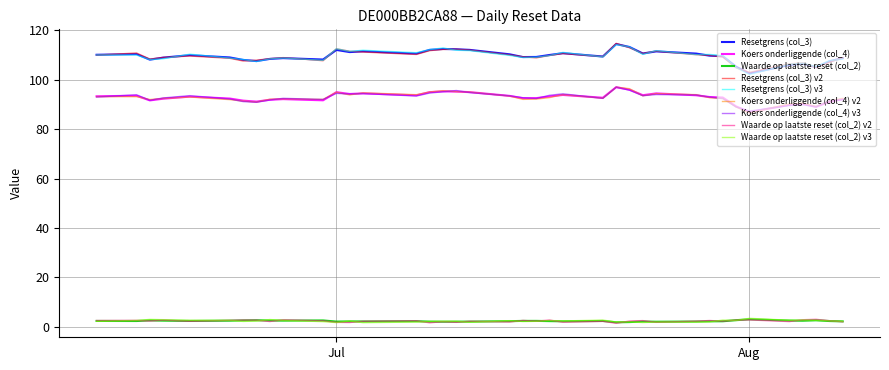

What are all the series names shown in the legend?

Resetgrens (col_3), Koers onderliggende (col_4), Waarde op laatste reset (col_2), Resetgrens (col_3) v2, Resetgrens (col_3) v3, Koers onderliggende (col_4) v2, Koers onderliggende (col_4) v3, Waarde op laatste reset (col_2) v2, Waarde op laatste reset (col_2) v3